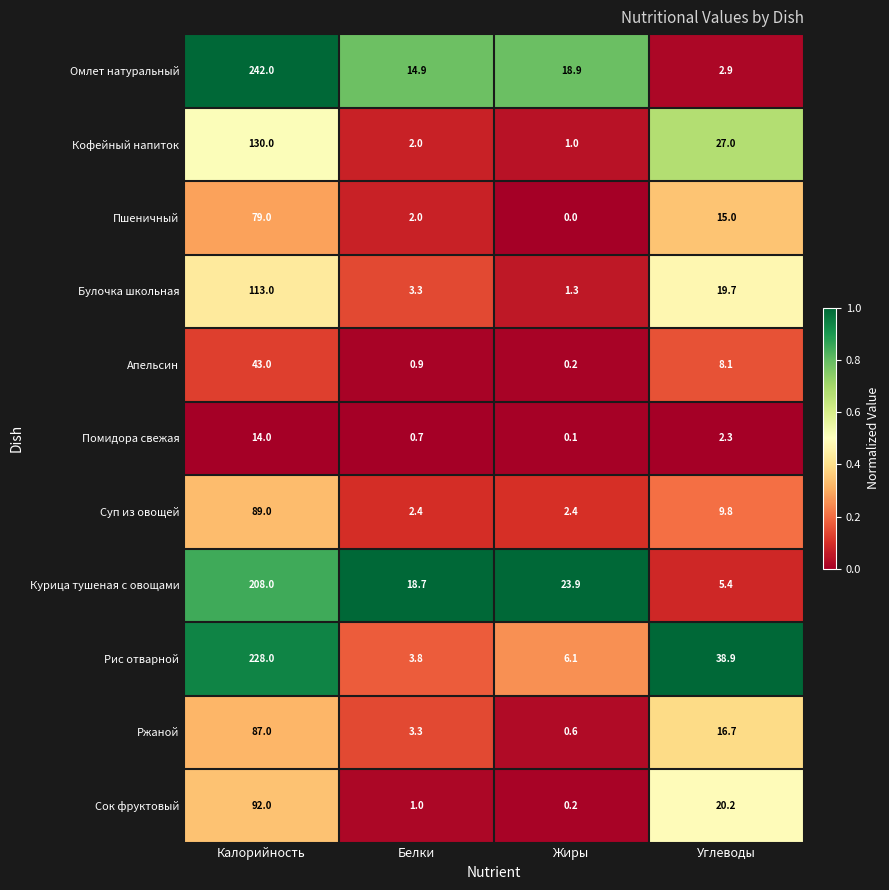

What is the total value across all series at Белки?

53.0